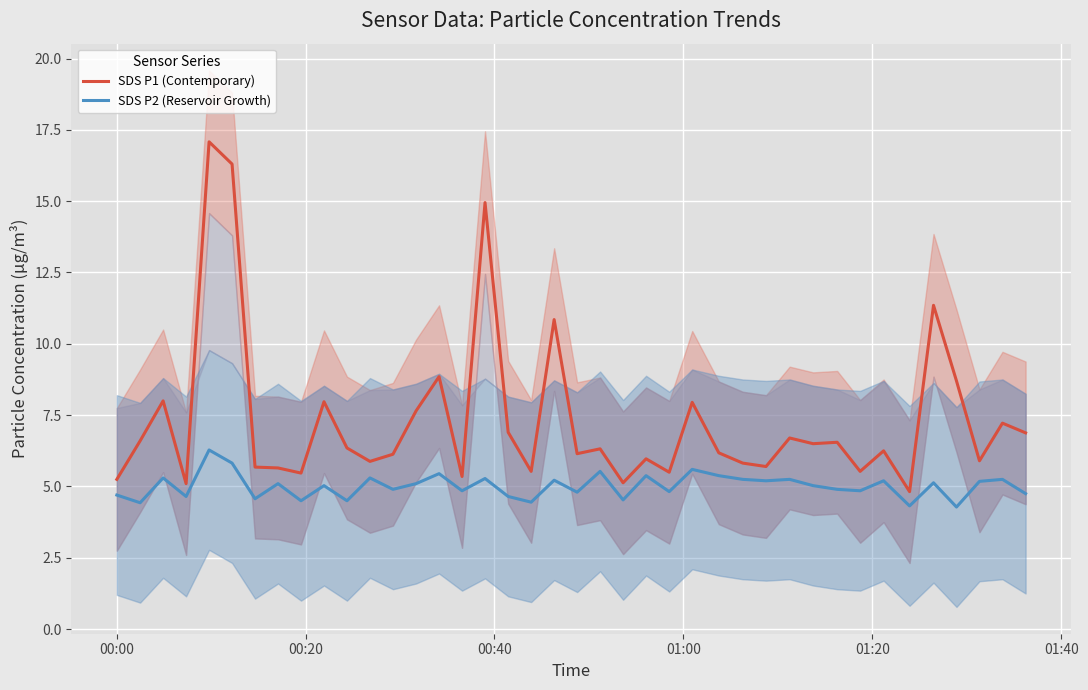

True or false: SDS P2 (Reservoir Growth) and SDS P1 (Contemporary) intersect in this chart.

False